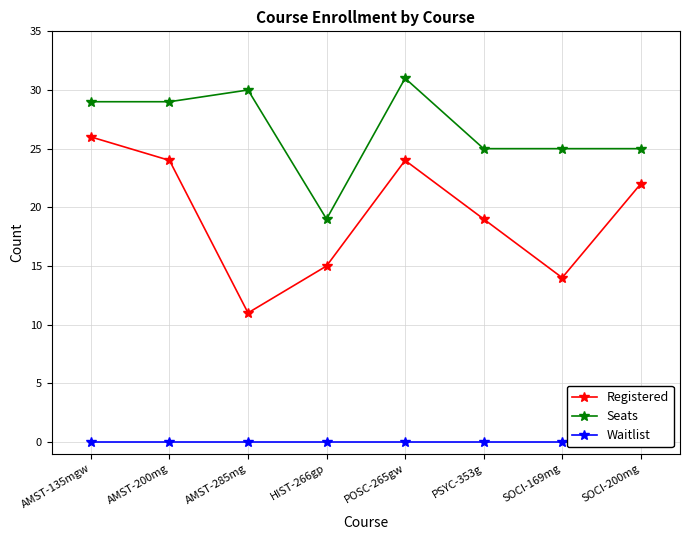

At which category is the sum across all series the highest?

AMST-135mgw